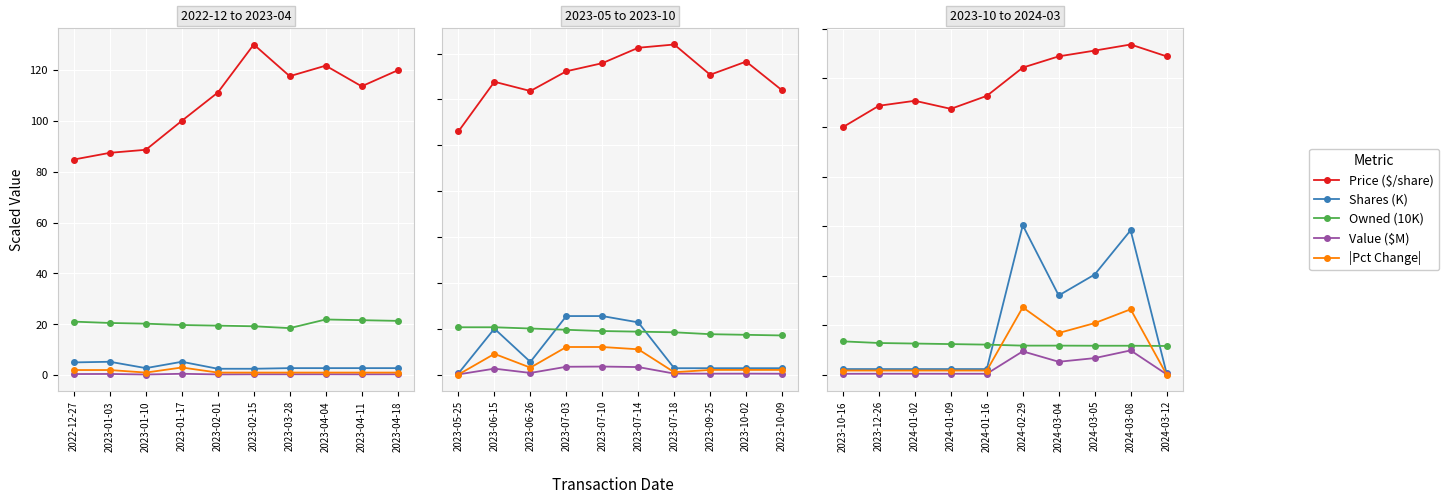

What are all the series names shown in the legend?

Price ($/share), Shares (K), Owned (10K), Value ($M), |Pct Change|